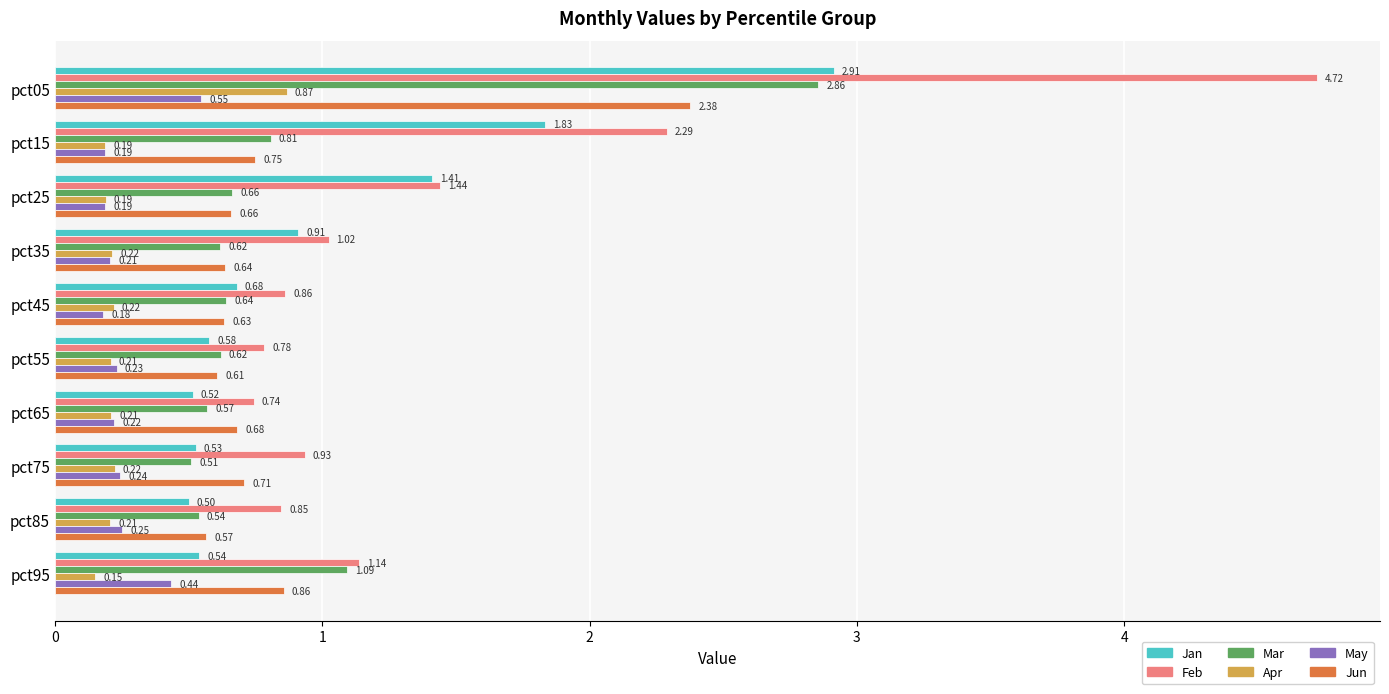

List the labels in order of Jun value, largest first.

pct05, pct95, pct15, pct75, pct65, pct25, pct35, pct45, pct55, pct85